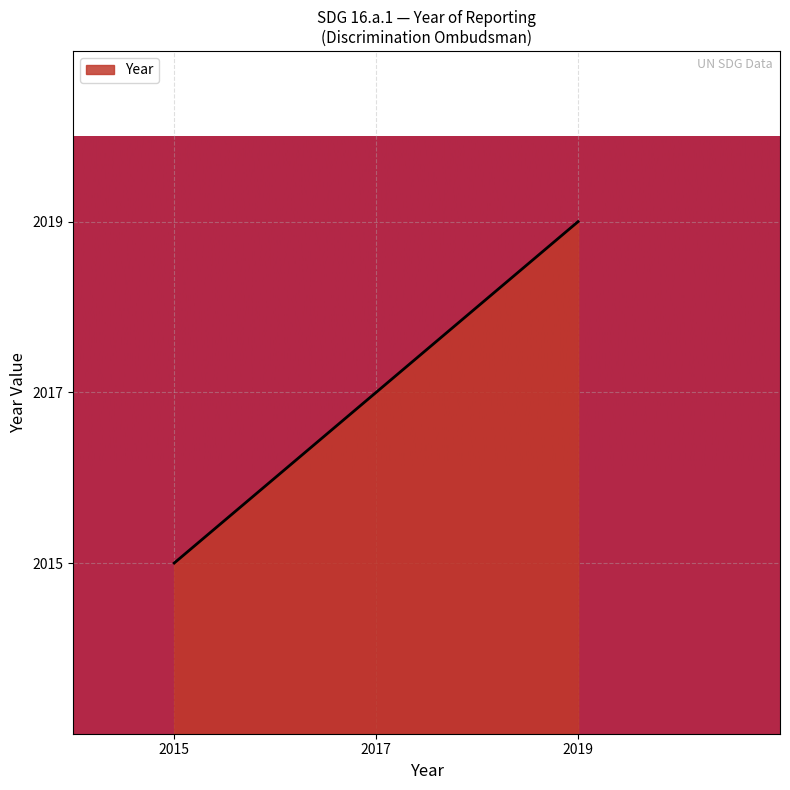

Count the values in the range 2015 to 2019.

3